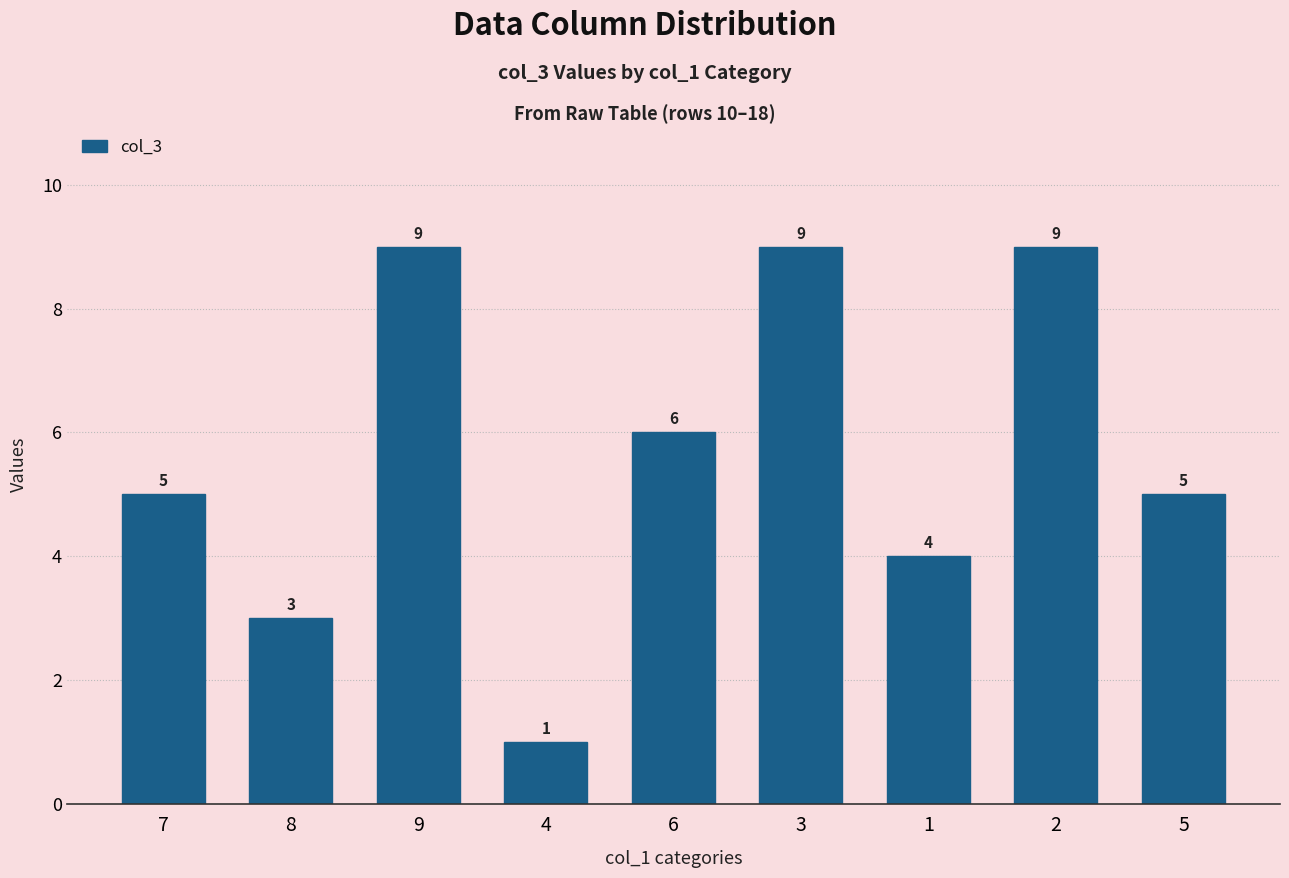

What is the difference between the maximum and second lowest values?

6